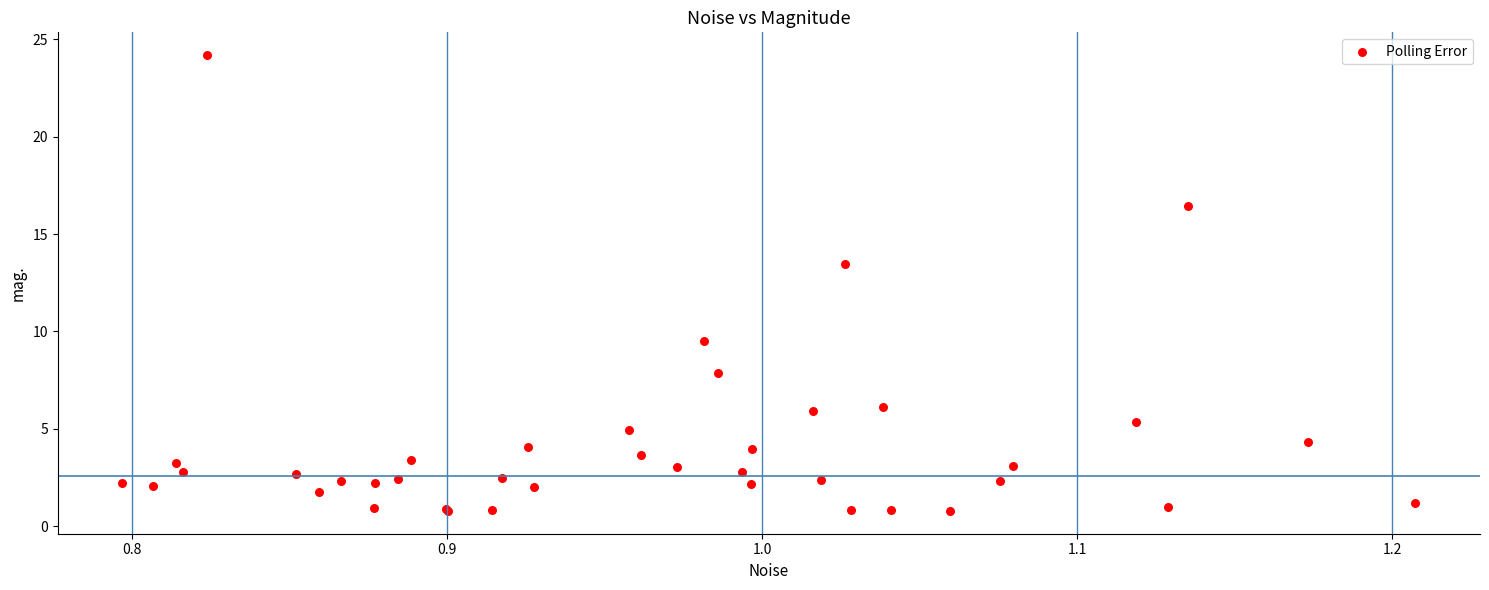

What Y value in the scatter plot is closest to 12?

13.5